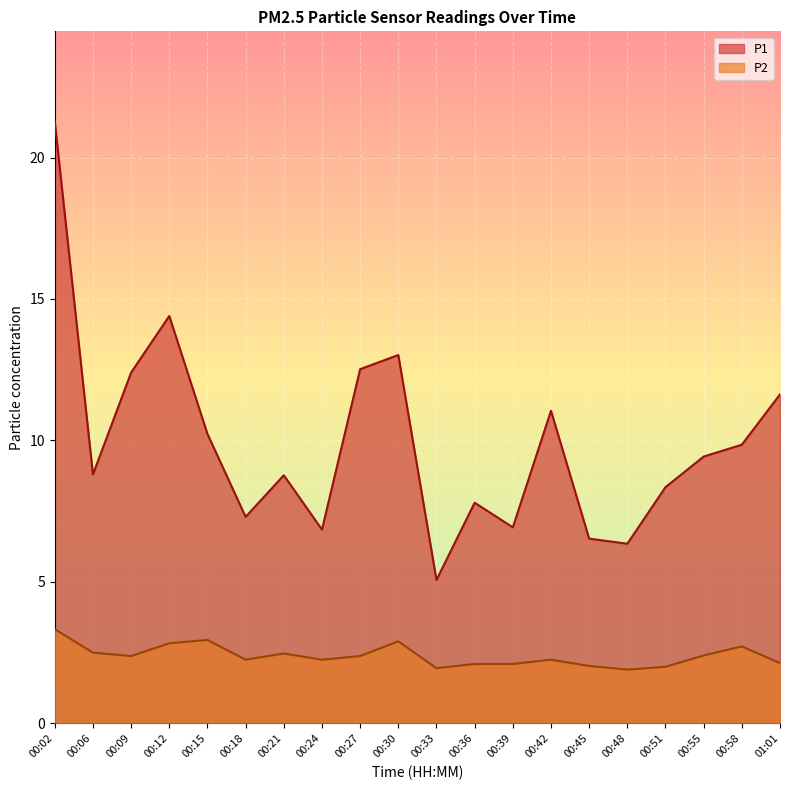

Which series has the widest spread of values?

P1